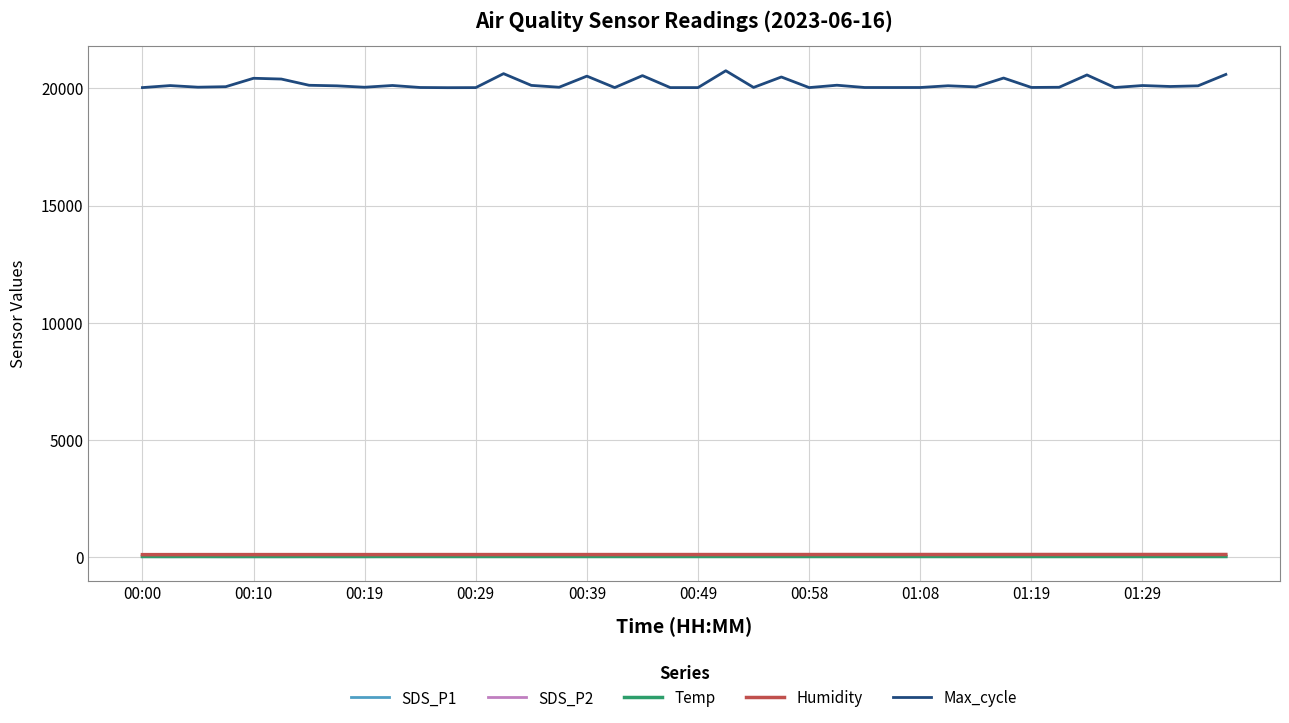

True or false: Max_cycle and Temp cross at least once.

False